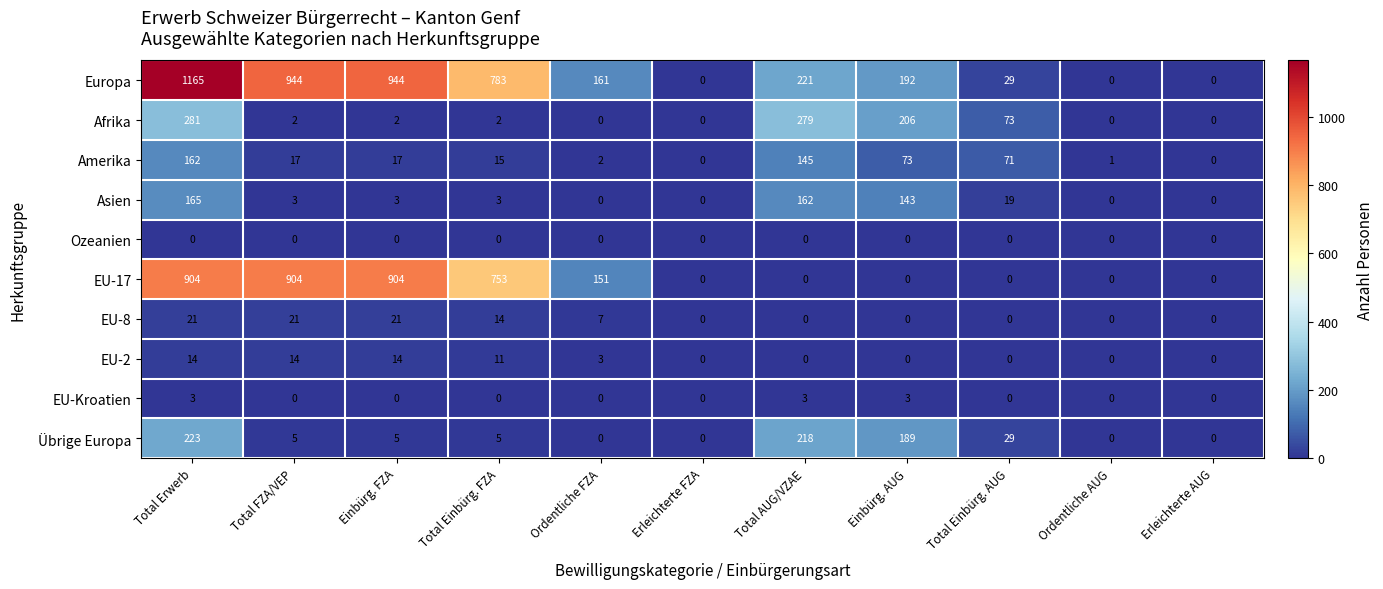

List the series in order of their peak value, lowest first.

Ozeanien, EU-Kroatien, EU-2, EU-8, Amerika, Asien, Übrige Europa, Afrika, EU-17, Europa